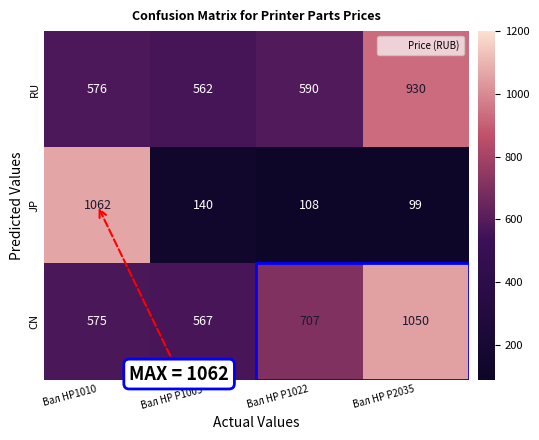

What value does the RU series have at Вал HP1010?

576